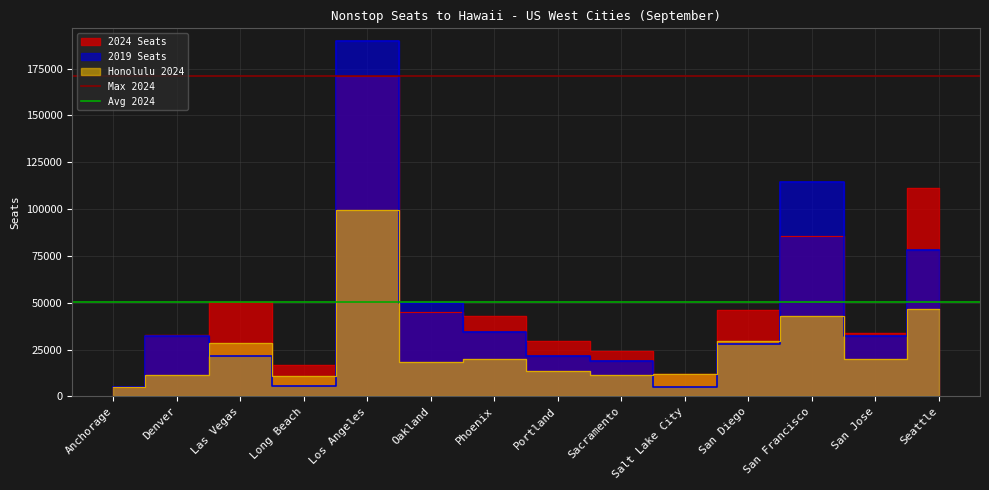

What is the value of the Avg 2024 point at the 1st from the left?

50454.1